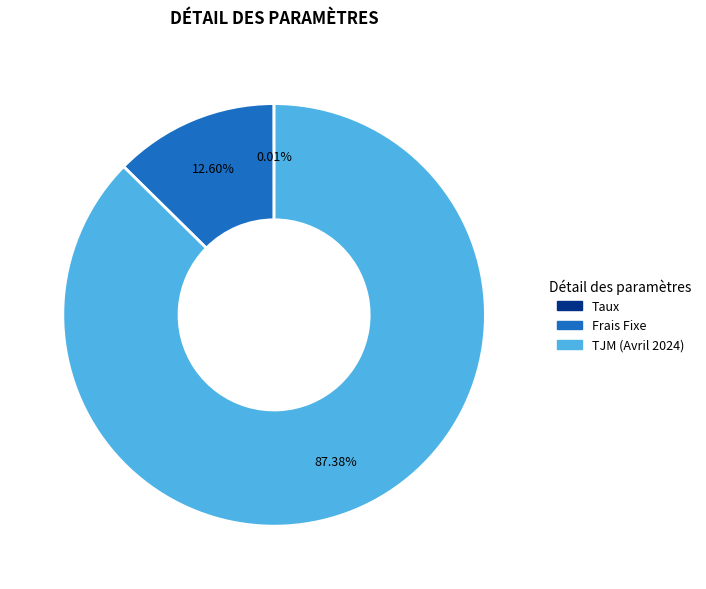

What percentage is the TJM (Avril 2024) slice, to the nearest percent?

87%